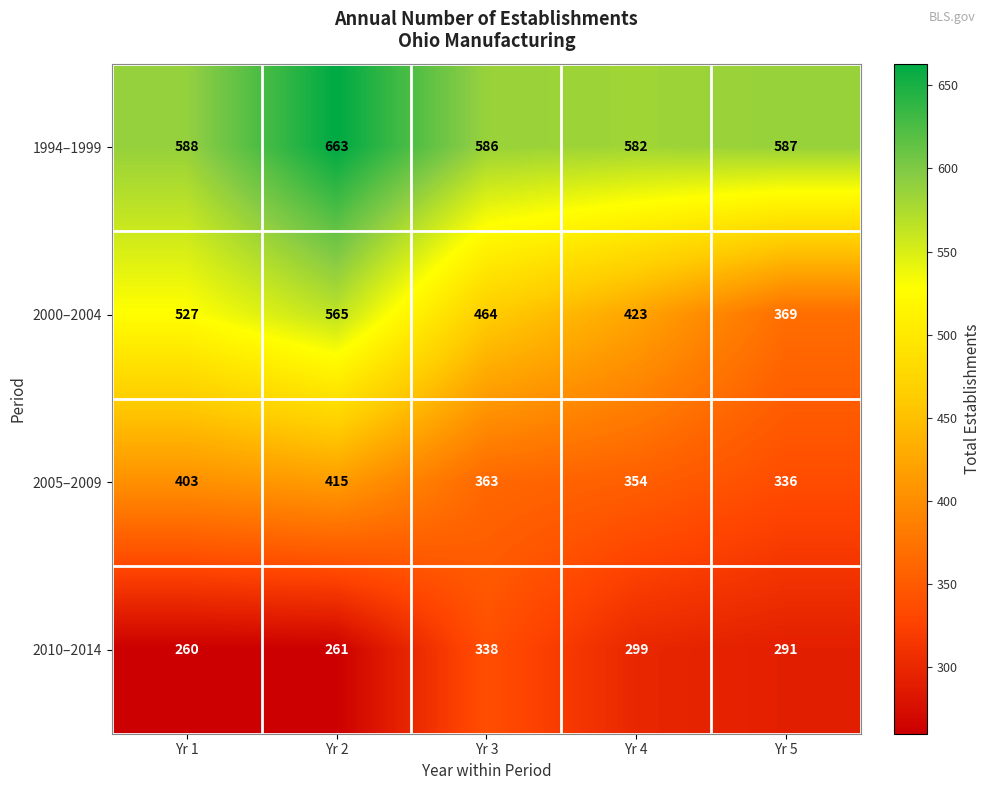

What is the sum of all 2005–2009 values?

1871